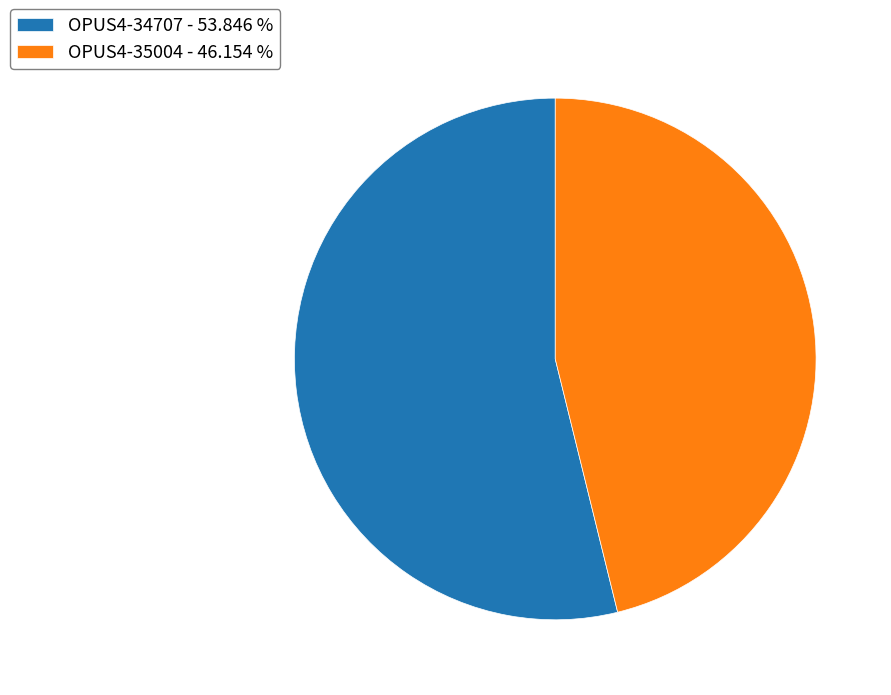

The OPUS4-34707 slice represents 64% of the pie. True or false?

False